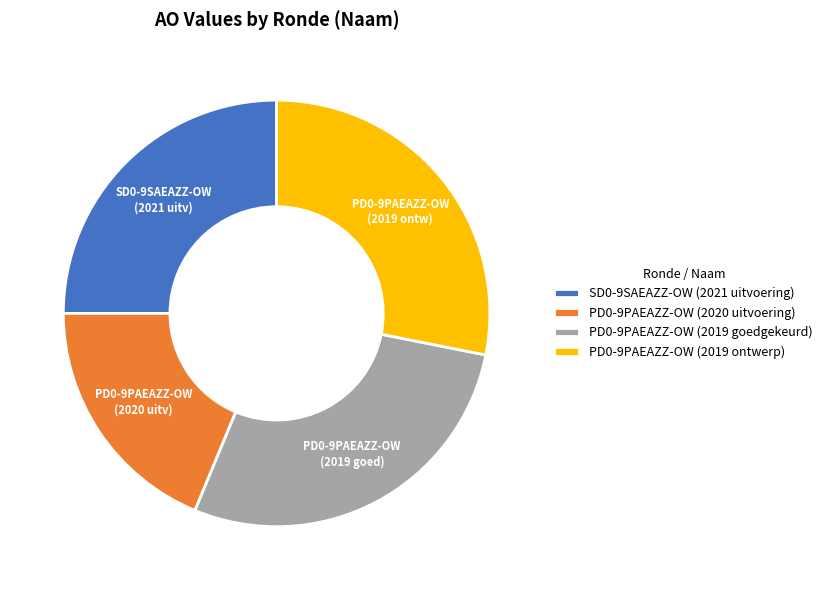

Does PD0-9PAEAZZ-OW (2019 ontwerp) account for over 50% of the chart?

No